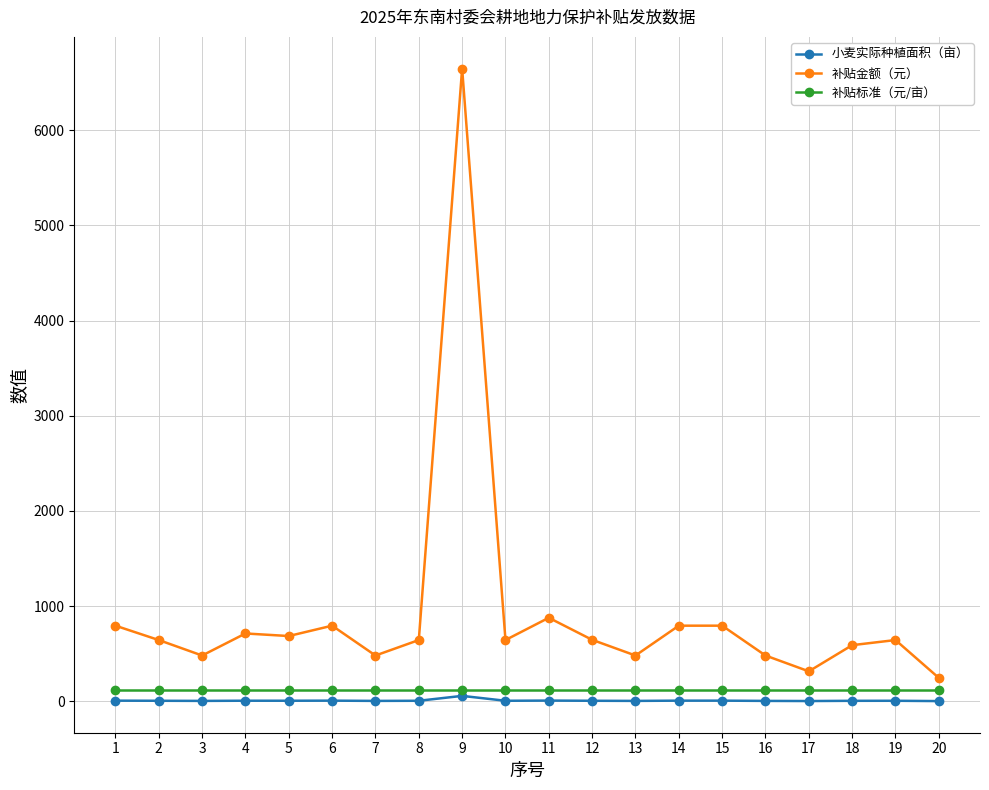

What is the average value of the 补贴标准（元/亩） series?

117.0